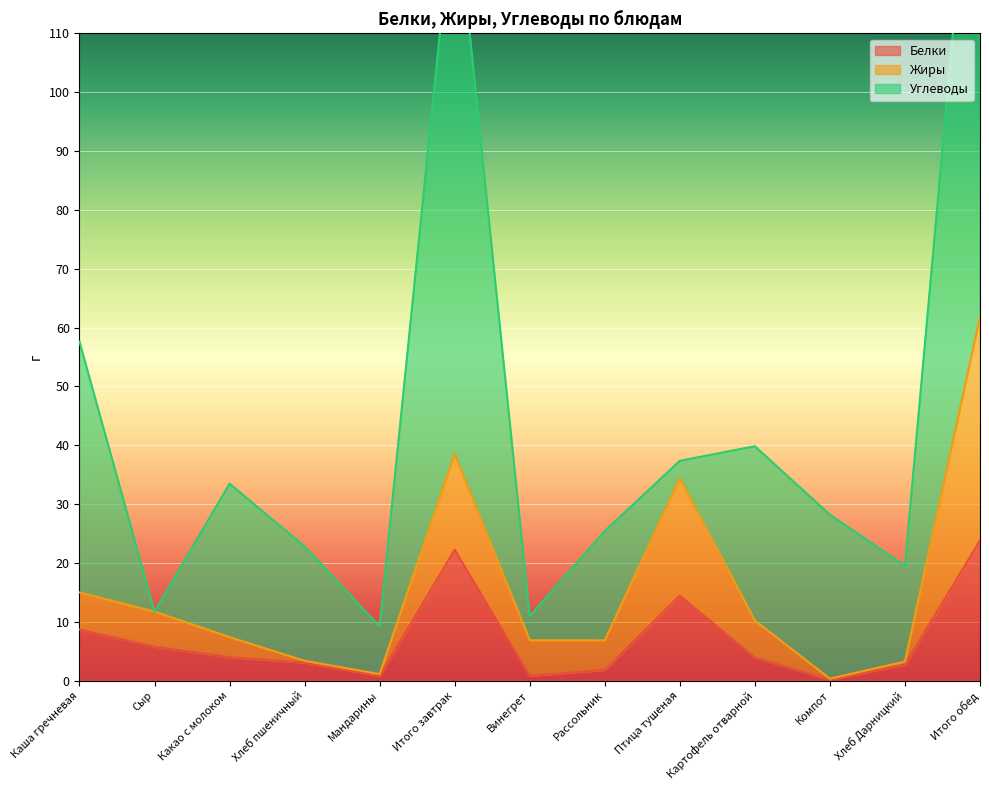

At which category is the sum across all series the highest?

Итого обед